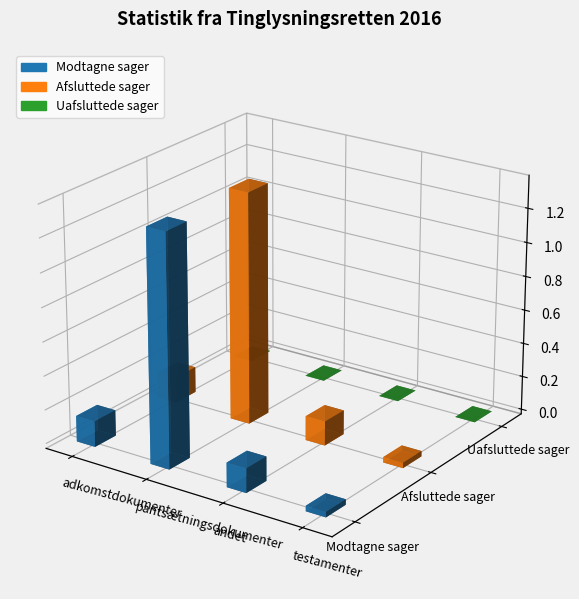

What position from the left is pantsætningsdokumenter?

2